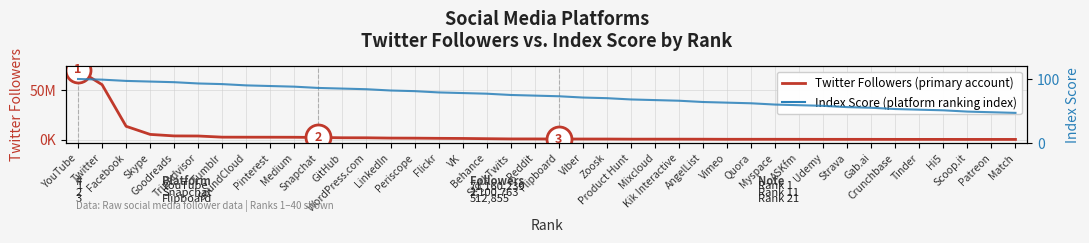

Is the value of Twitter Followers (primary account) at Tinder greater than the value of Index Score (platform ranking index) at Strava?

Yes